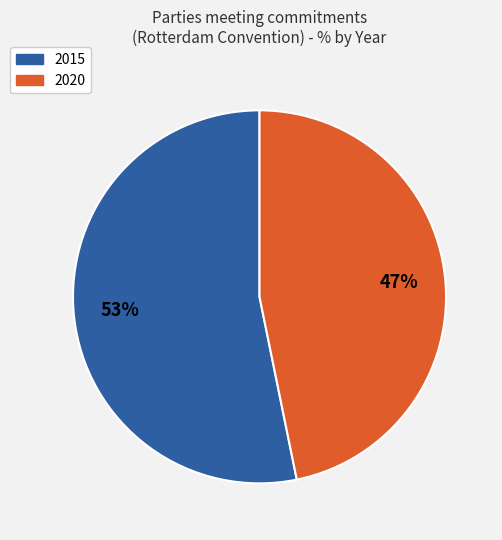

What is the largest slice in the pie chart?

2015